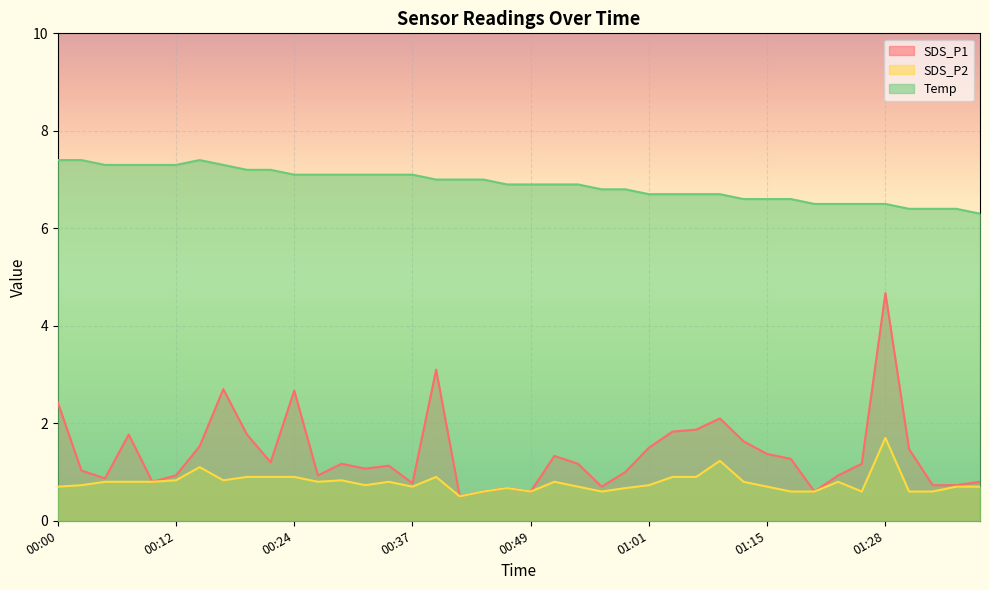

Rank the categories by SDS_P2 value from highest to lowest.

01:28, 01:09, 00:15, 00:20, 00:22, 00:24, 00:39, 01:04, 01:07, 00:12, 00:17, 00:29, 00:05, 00:07, 00:10, 00:27, 00:34, 00:52, 01:12, 01:22, 00:02, 00:32, 01:01, 00:00, 00:37, 00:54, 01:15, 01:35, 01:37, 00:47, 00:59, 00:44, 00:49, 00:56, 01:17, 01:20, 01:25, 01:30, 01:32, 00:42